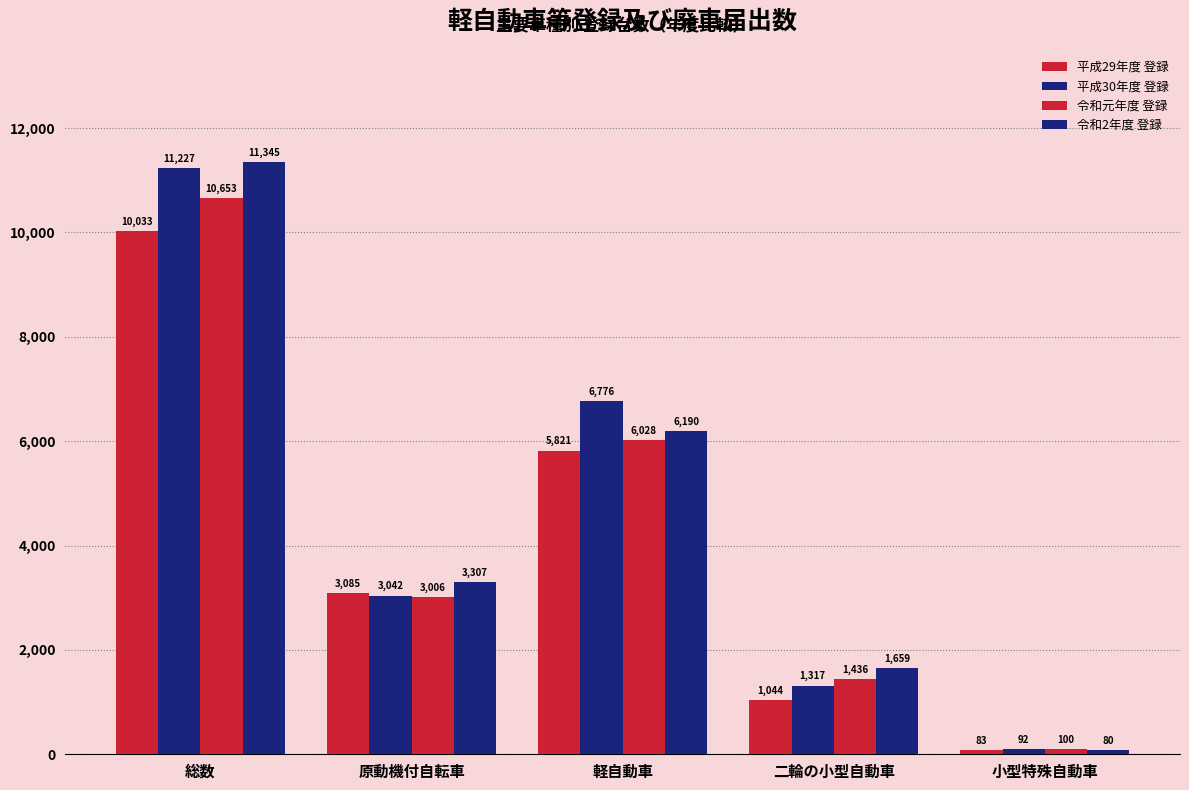

How many bars are there in total?

20